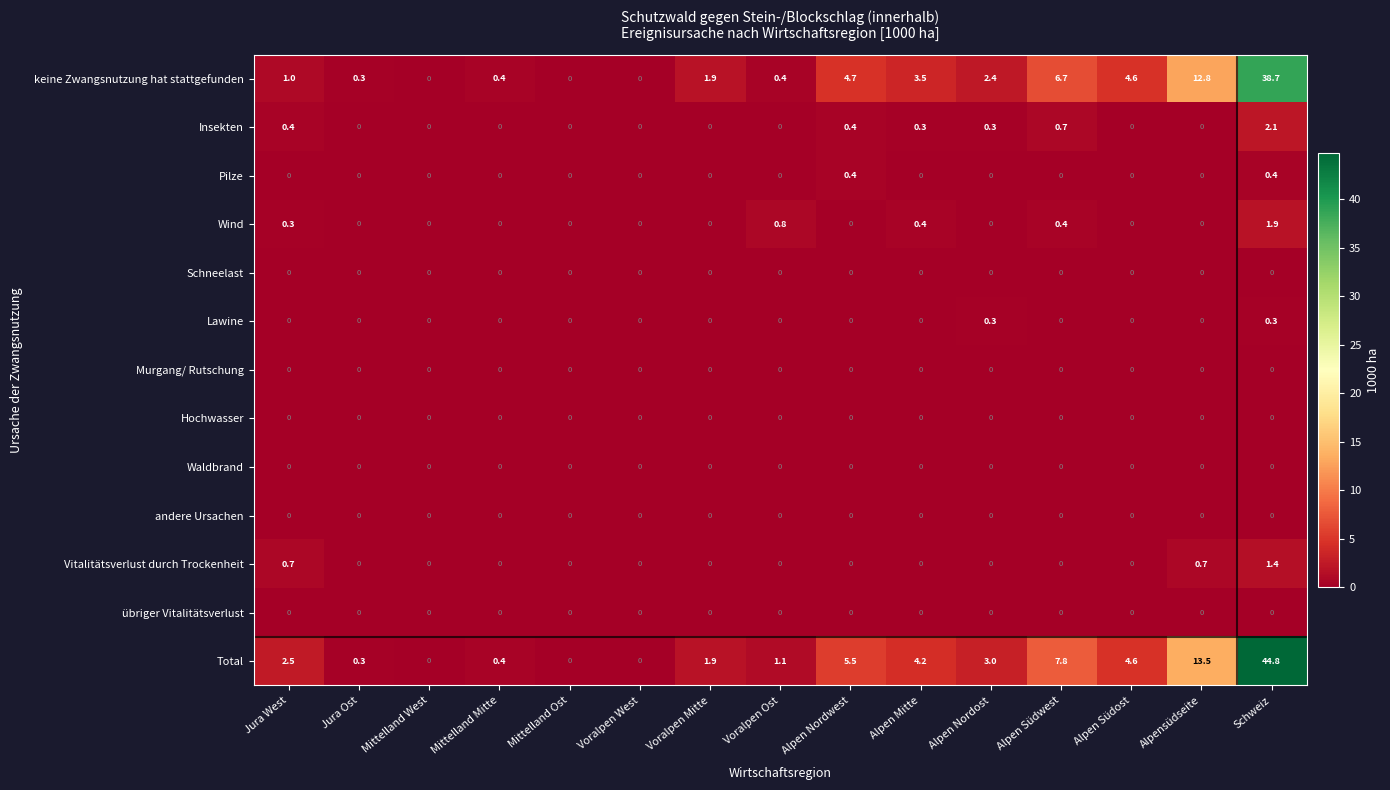

Count the Insekten values in the range 0 to 1.

14